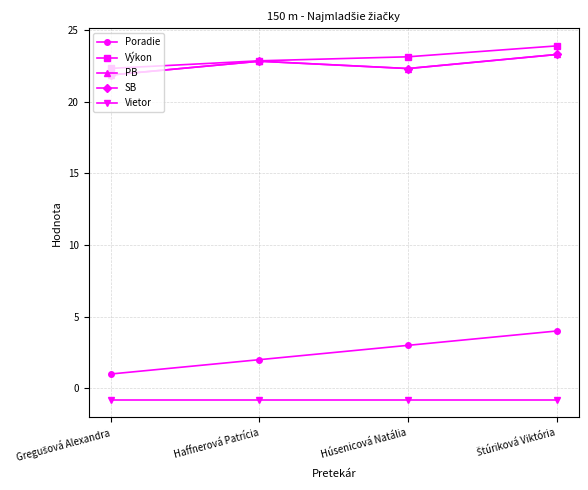

Which series has the largest total across all categories?

Výkon